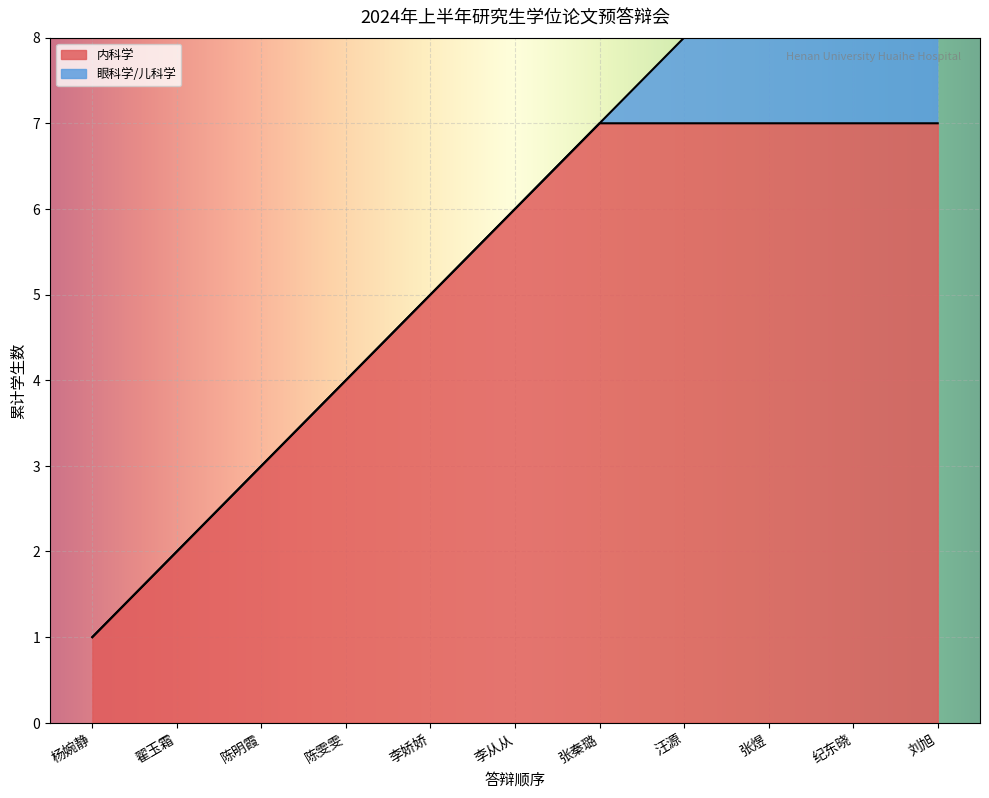

The 眼科学/儿科学 series shows -1 at 翟玉霜. True or false?

False